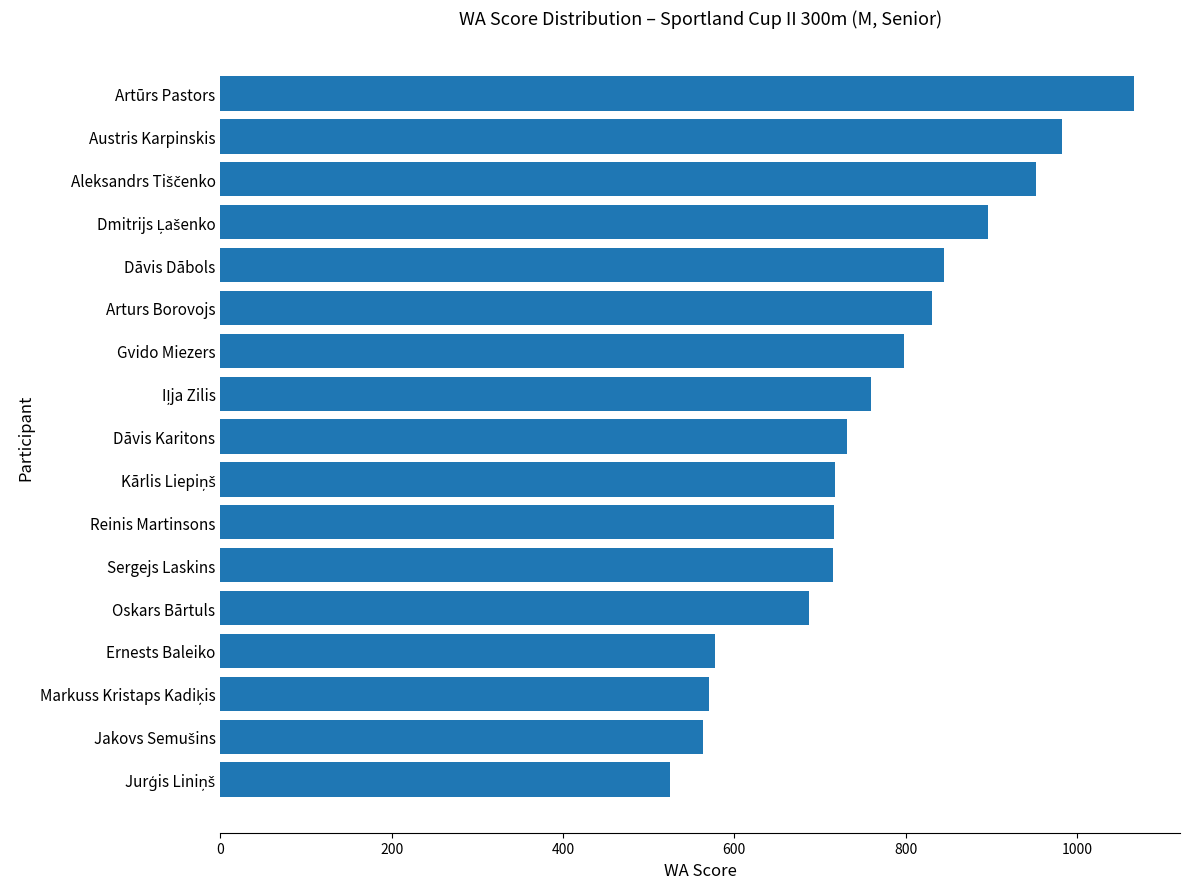

What is the difference between the maximum and second lowest values?

504